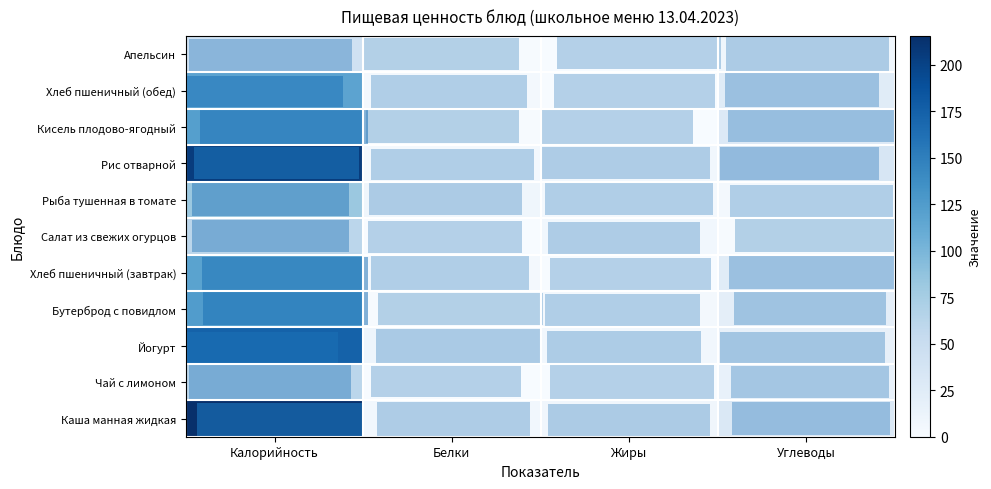

Count the number of data series in this chart.

11